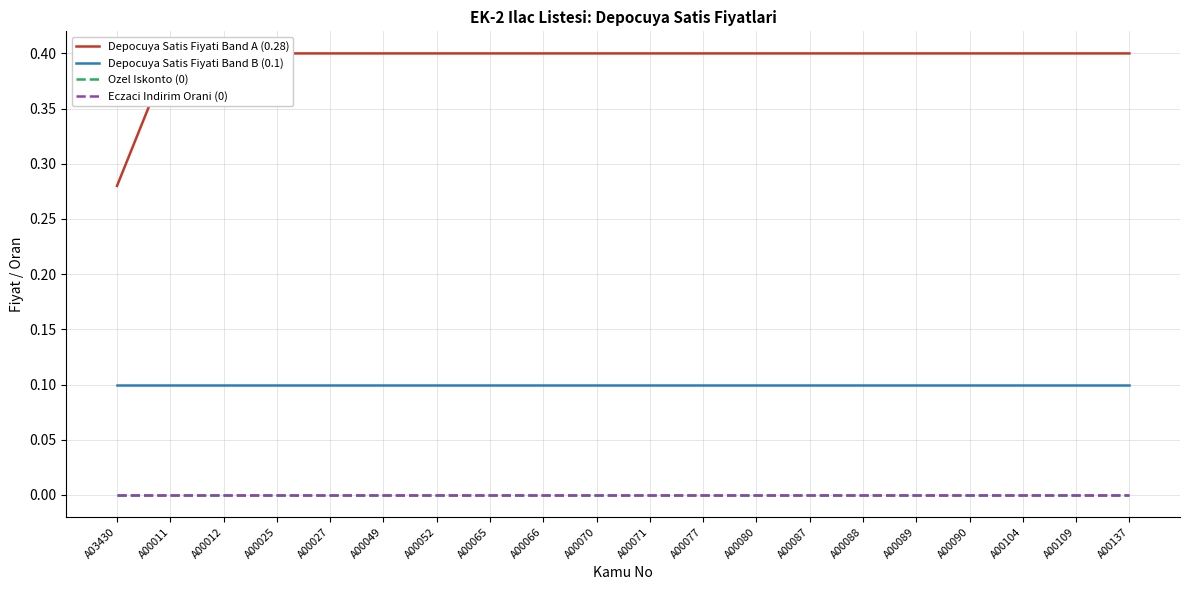

At how many categories does at least one series exceed 0?

20